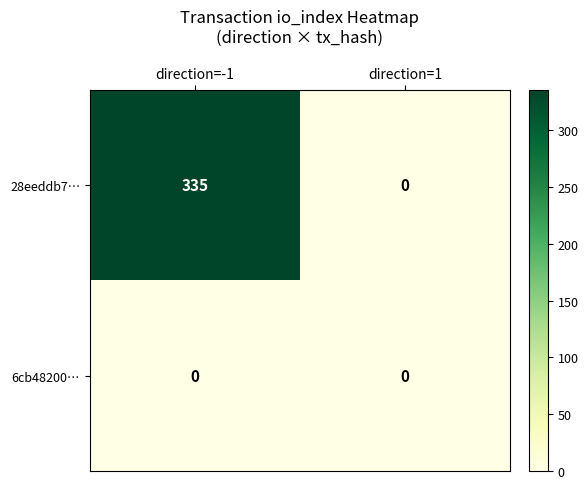

At which category is the sum across all series the highest?

direction=-1